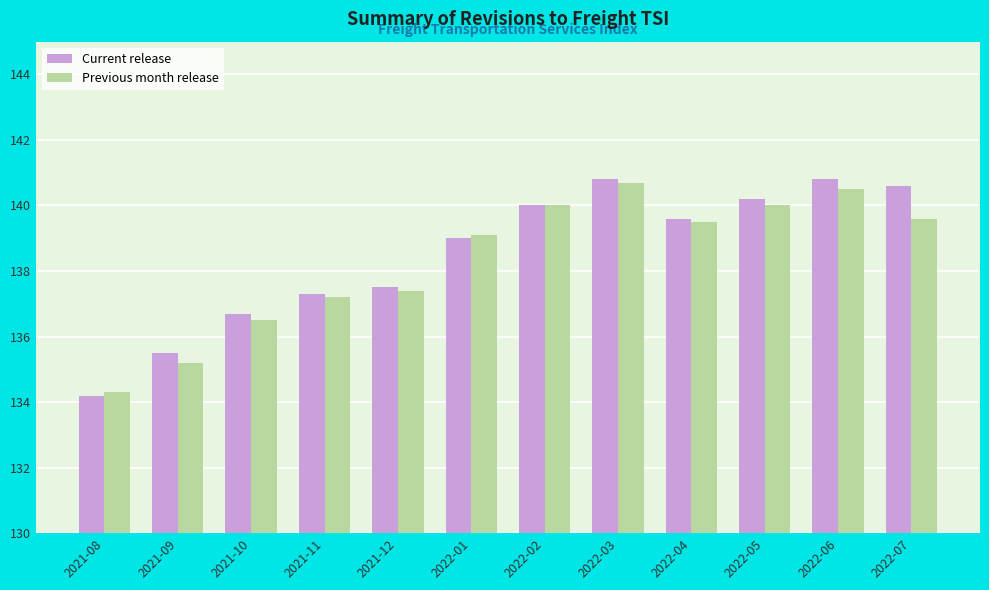

What is the maximum value for Current release?

140.8